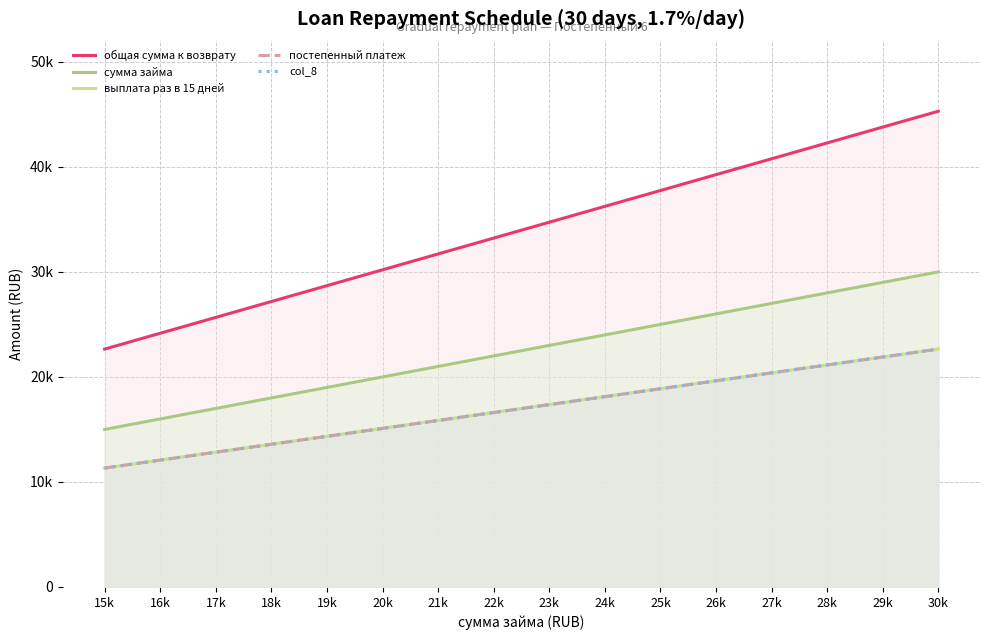

True or false: сумма займа has more than 1 points higher than both neighbors.

False